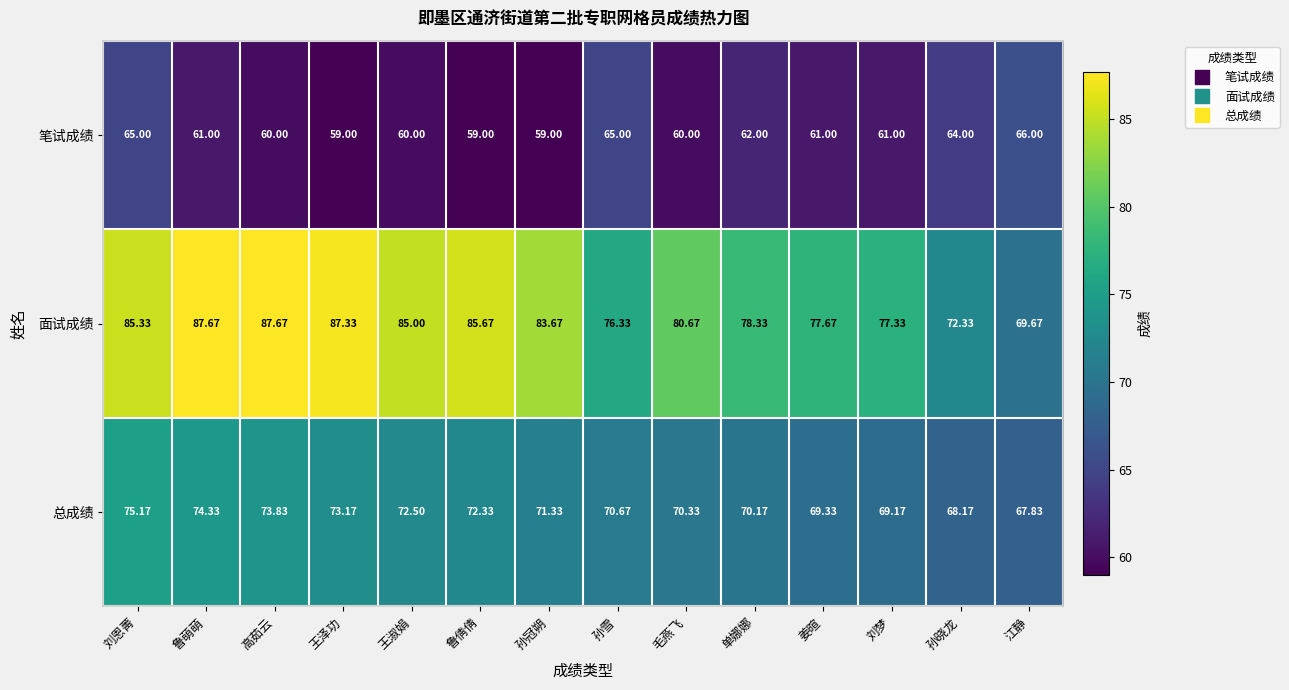

Which series has the largest total across all categories?

面试成绩